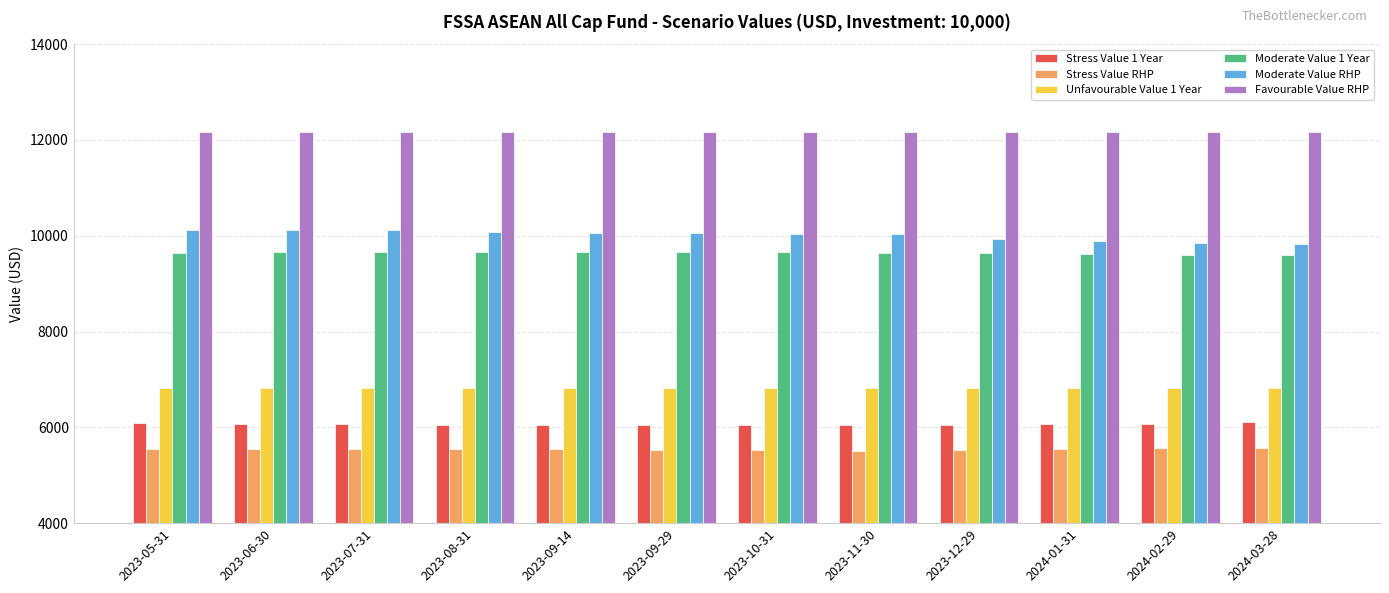

Which series changed the most between 2023-09-14 and 2024-03-28?

Moderate Value RHP